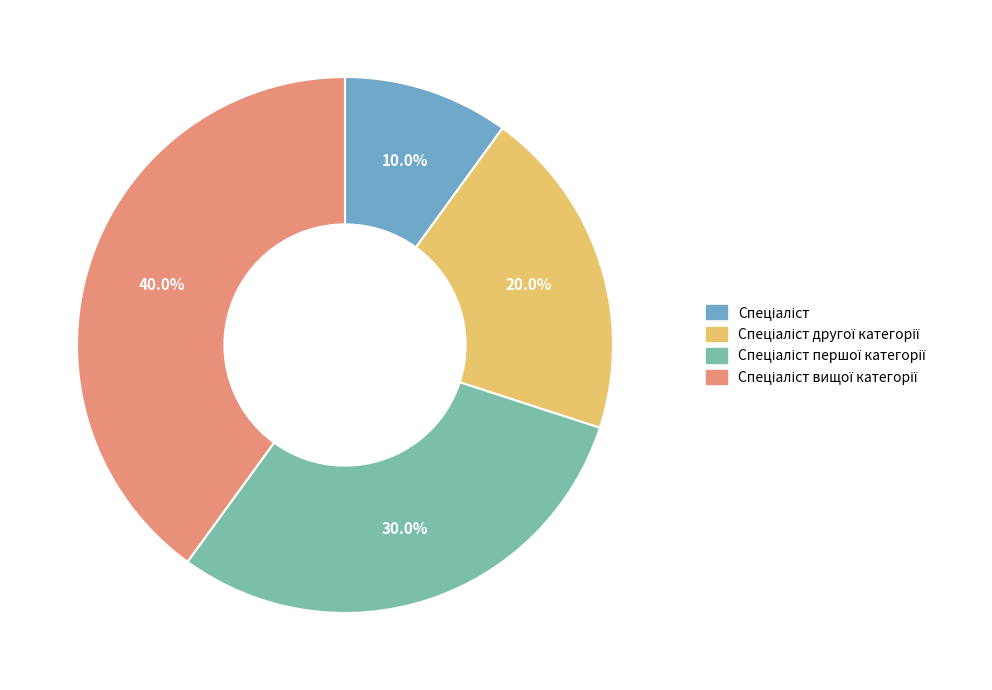

Is there any slice that represents more than half of the pie?

No